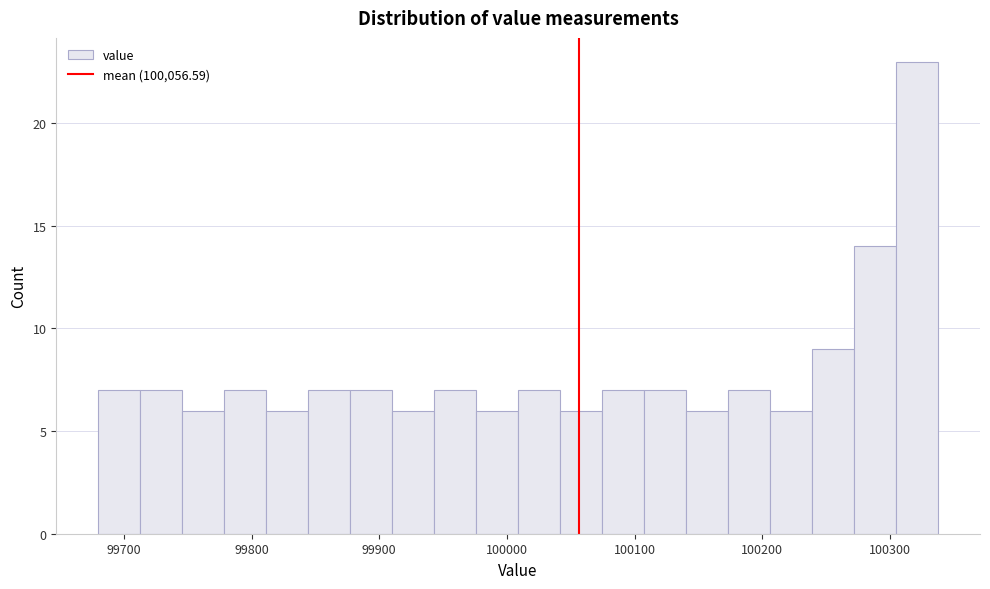

Around what value on the x-axis is the tallest bar? Give the approximate position of its centre, as read against the axis.

100320